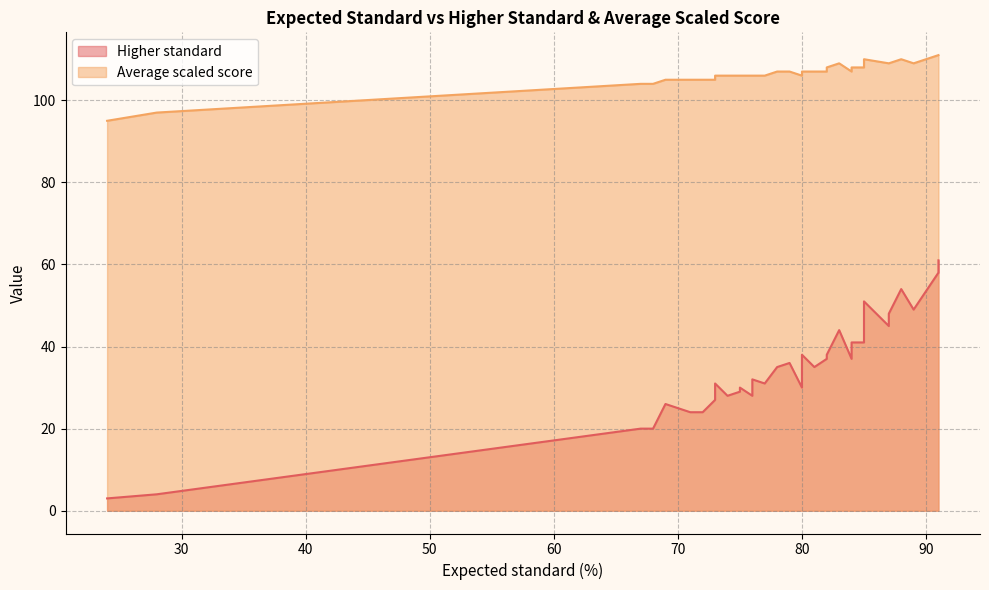

What is the difference between the maximum and second lowest values in the Higher standard series?

57